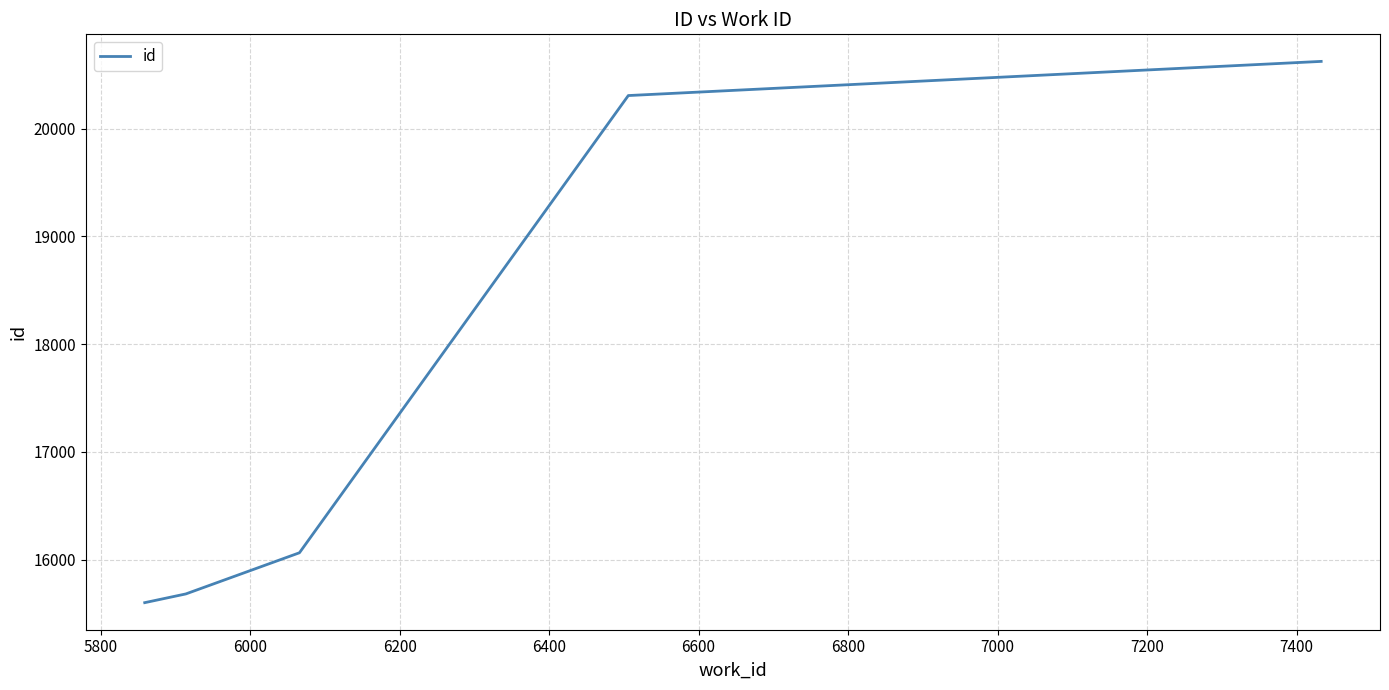

How many series are shown in this chart?

1